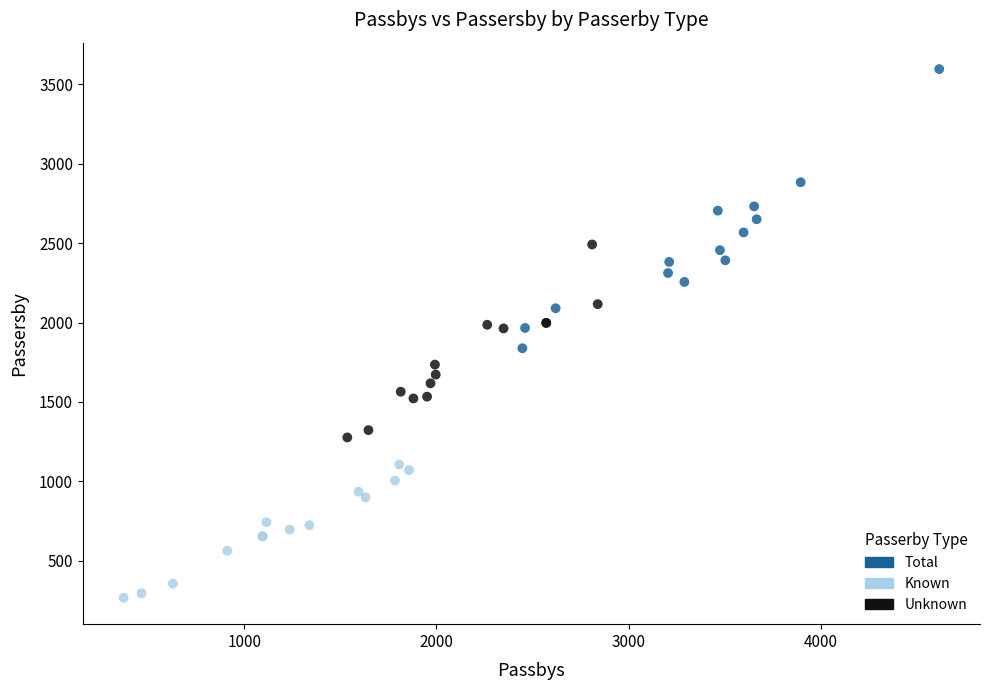

Which series contains the highest Y value?

Total